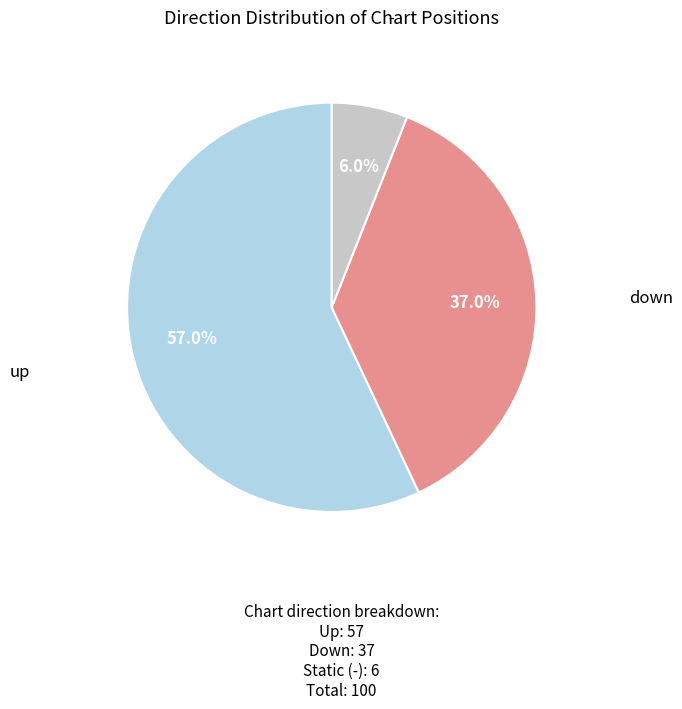

Is there a majority slice in this chart?

Yes